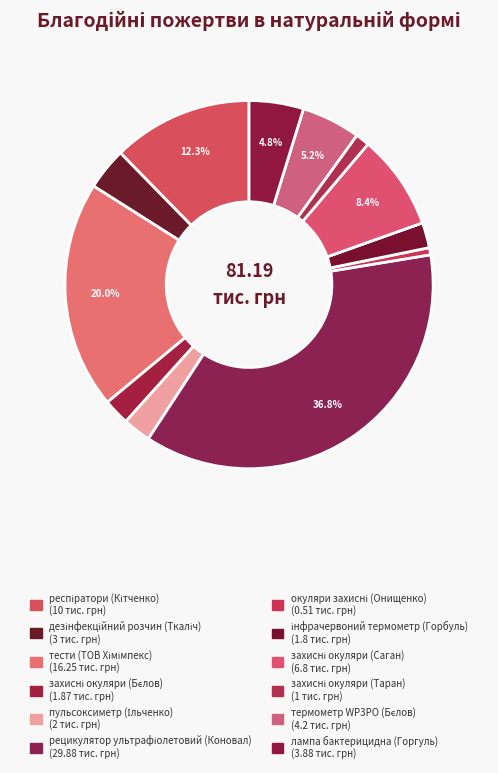

What percentage is NOT represented by захисні окуляри (Саган)?

91.6%